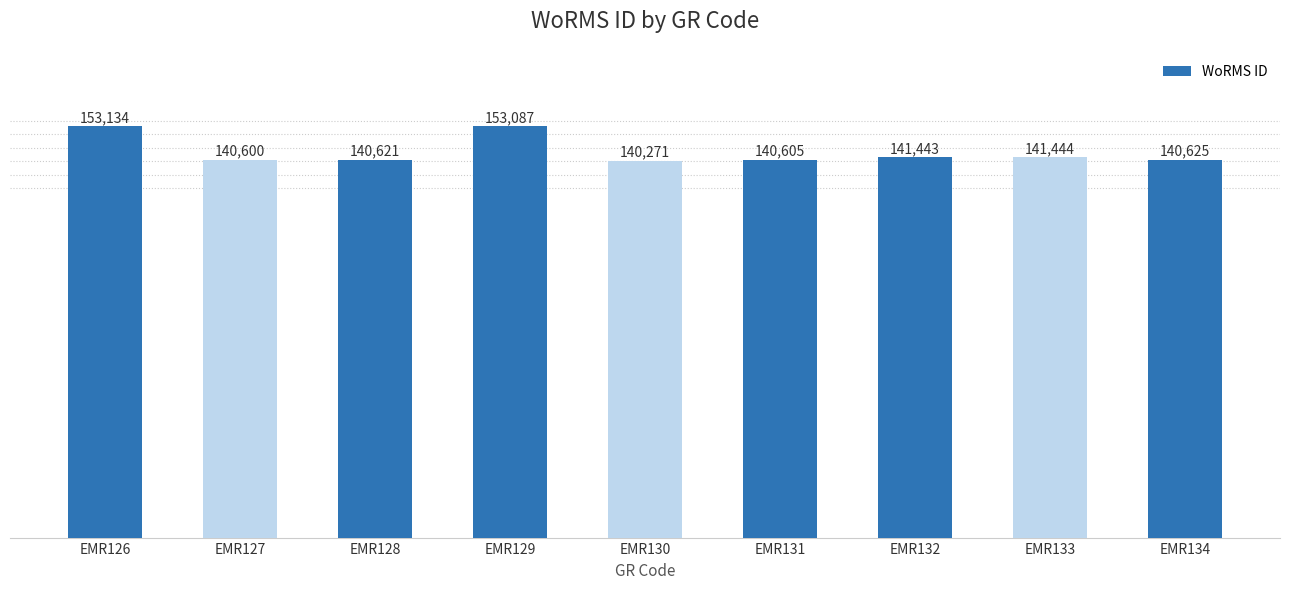

How many data points are less than 140625?

4